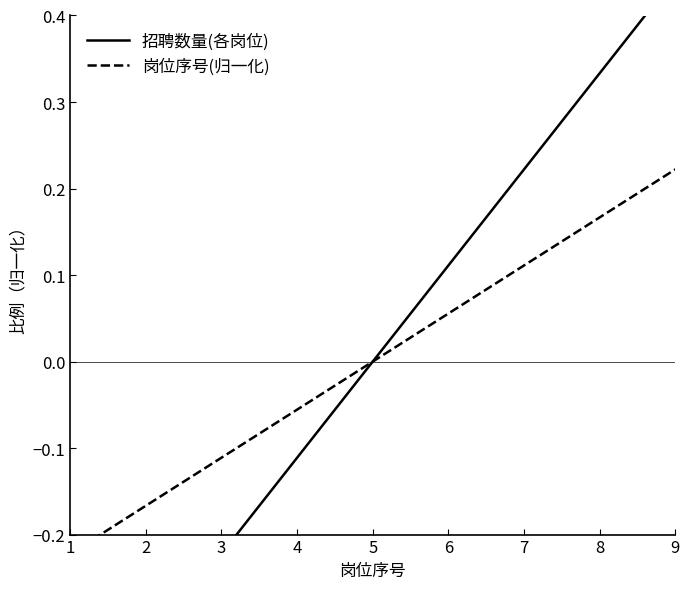

Between 1 and 3, which series saw the biggest shift?

招聘数量(各岗位)